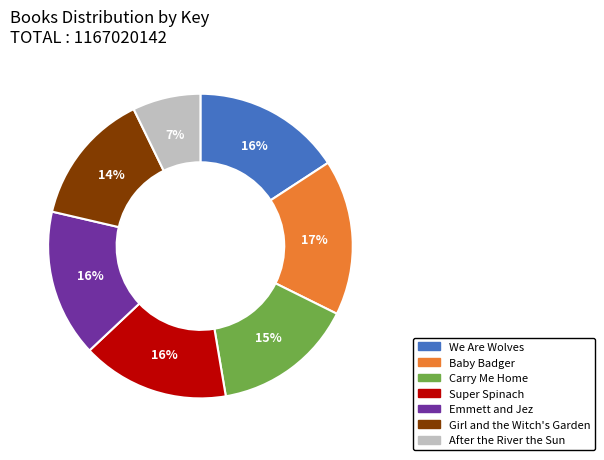

Is the sum of After the River the Sun and Girl and the Witch's Garden greater than half?

No